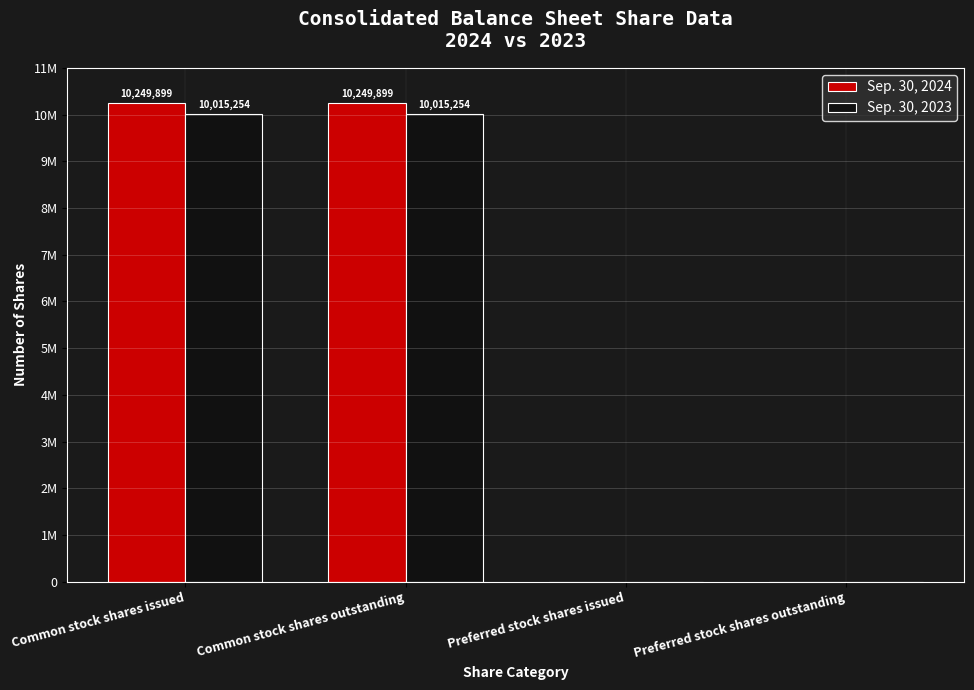

What are all the series names shown in the legend?

Sep. 30, 2024, Sep. 30, 2023